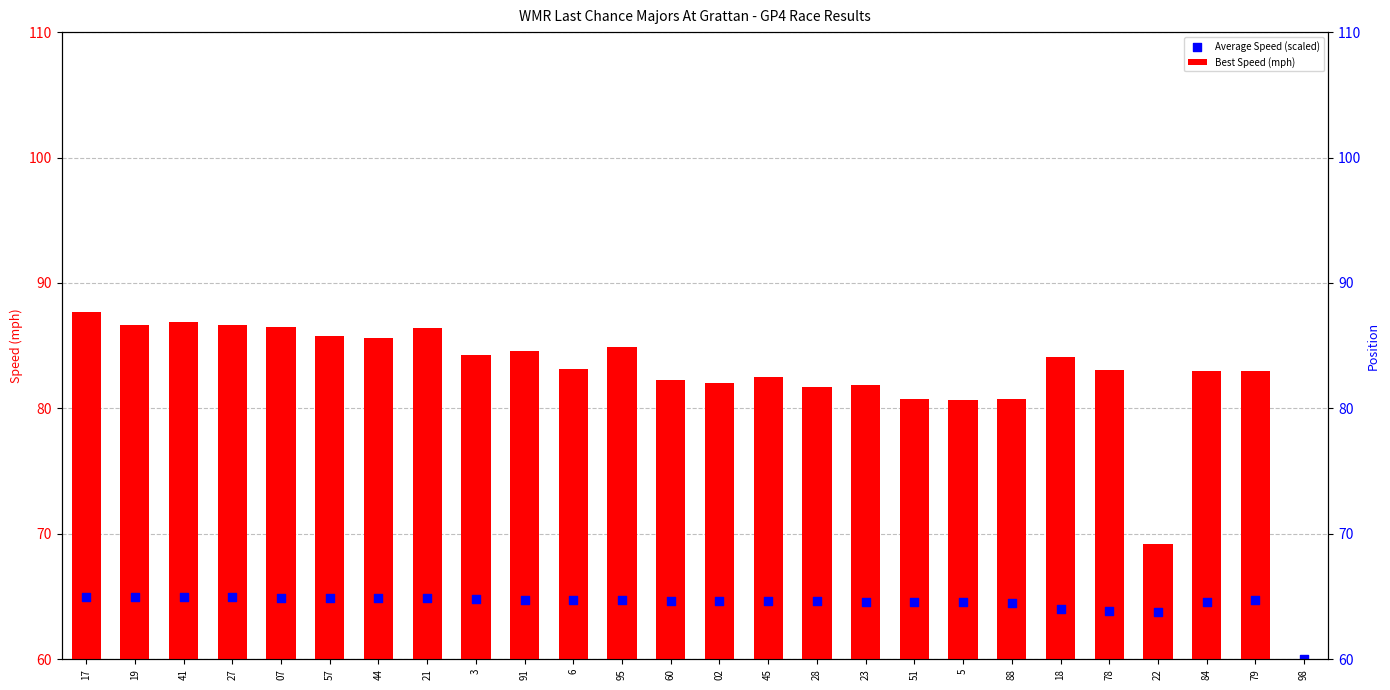

What are all the series names shown in the legend?

Best Speed (mph), Average Speed (scaled)